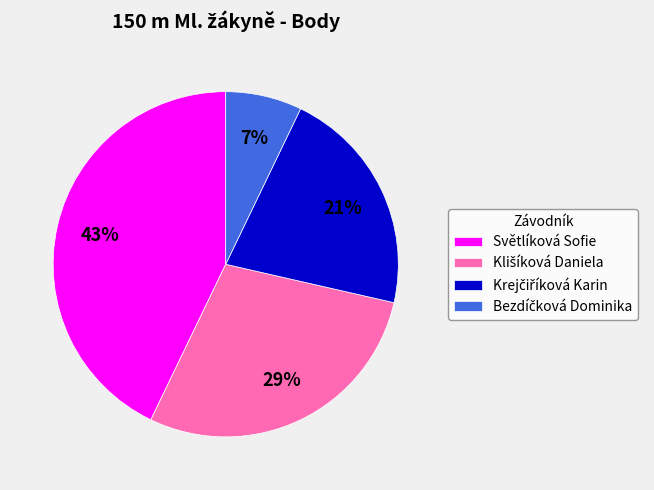

Which category has the biggest portion of the pie?

Světlíková Sofie